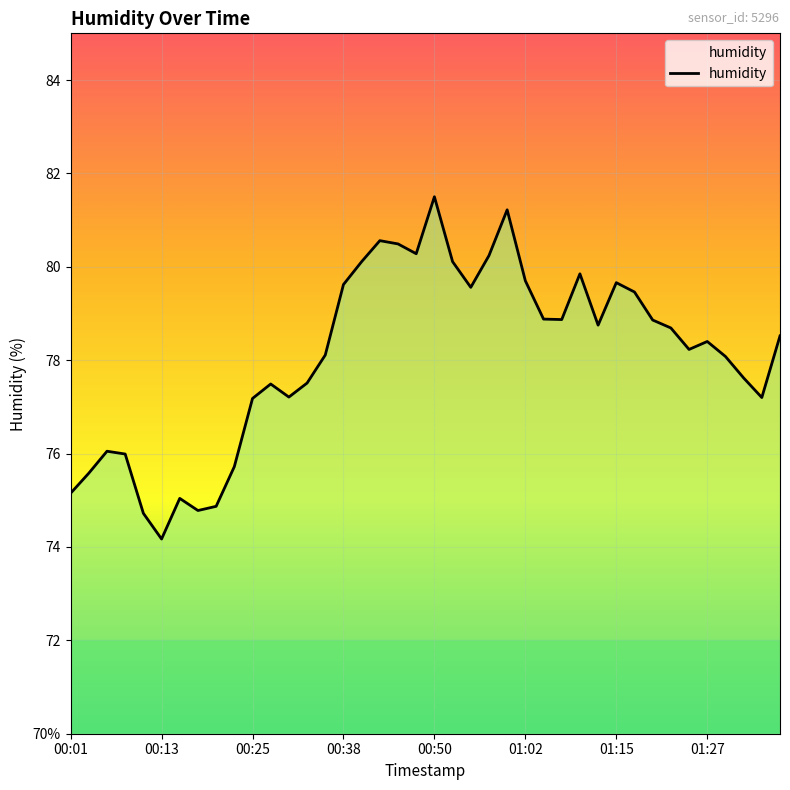

Reading left to right, what are all the values shown in this chart?

75.2	75.6	76.0	76.0	74.7	74.2	75.0	74.8	74.9	75.7	77.2	77.5	77.2	77.5	78.1	79.6	80.1	80.6	80.5	80.3	81.5	80.1	79.6	80.2	81.2	79.7	78.9	78.9	79.8	78.8	79.7	79.5	78.9	78.7	78.2	78.4	78.1	77.6	77.2	78.5